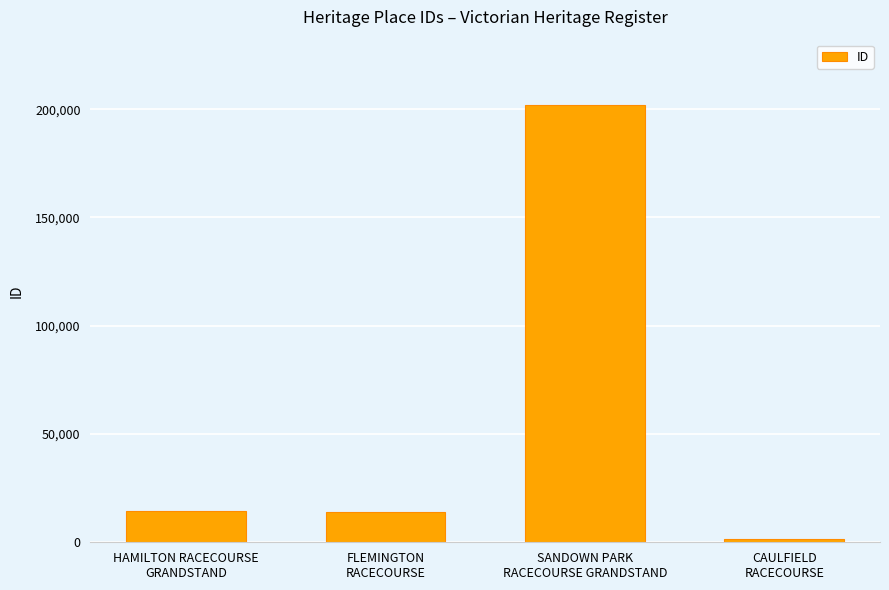

Which label corresponds to the largest value in the chart?

SANDOWN PARK
RACECOURSE GRANDSTAND